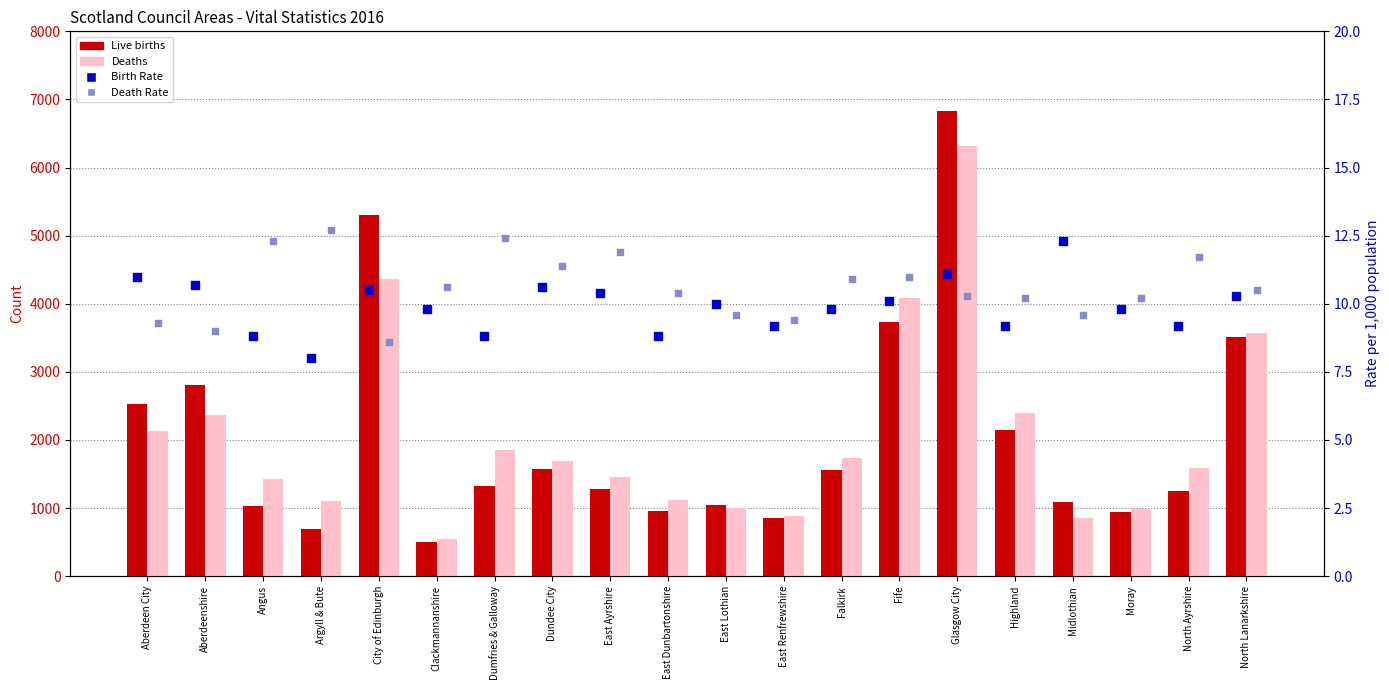

What is the total value across all series at Angus?

2479.1